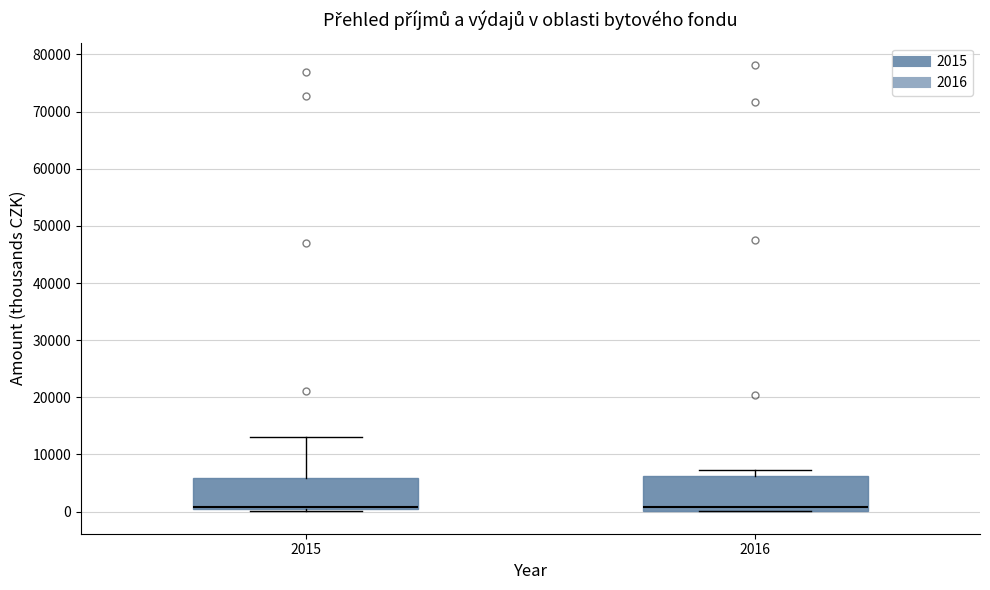

Where is the upper edge of the box at x = 2016 on the y-axis? The values are not printed on the chart, so give them approximately, as read against the axis.

6000